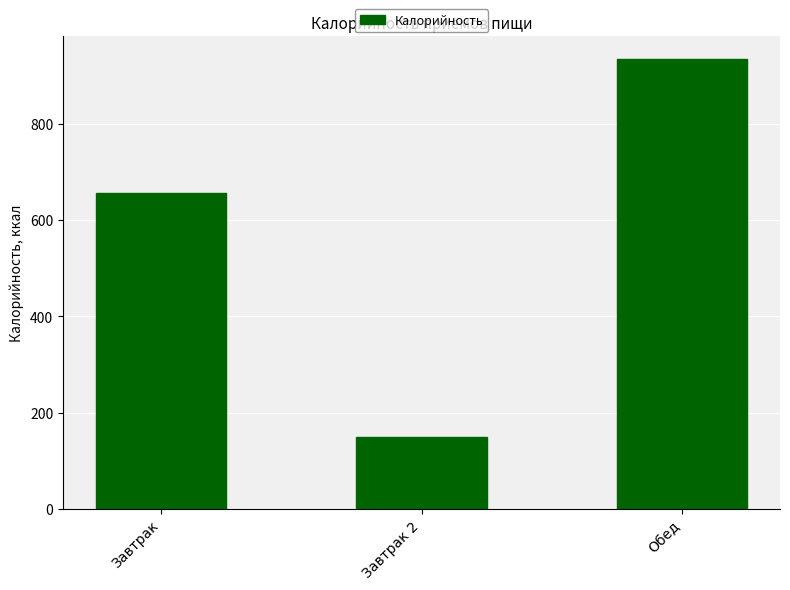

What is the label of the 1st bar from the left?

Завтрак